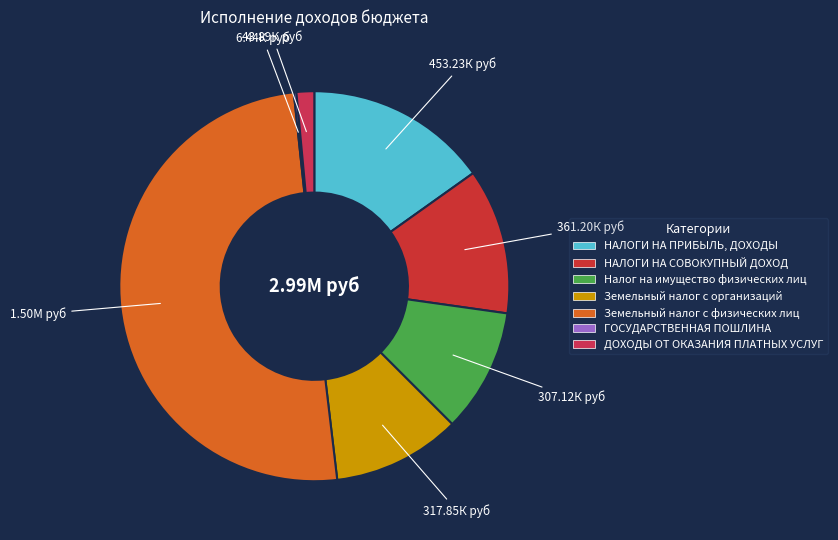

To the nearest percent, what is the difference between the largest and smallest slice percentages?

50%